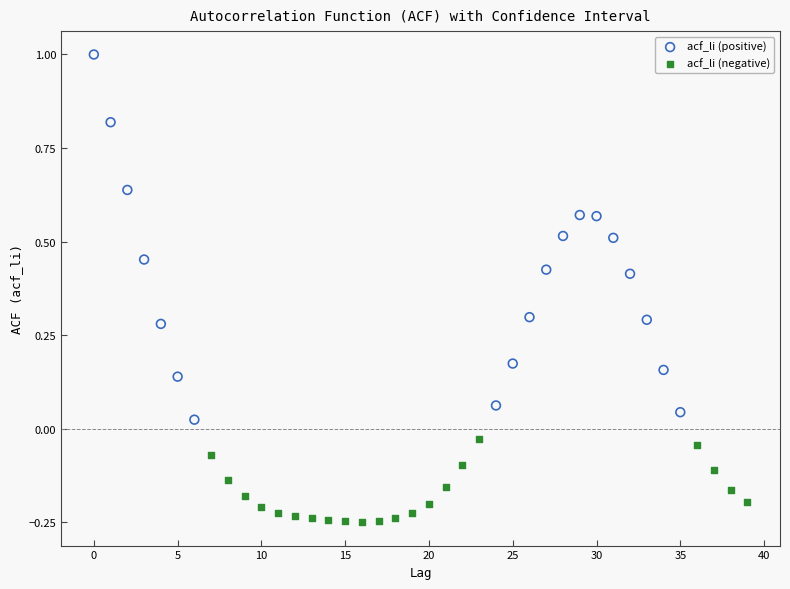

Which series has the largest Y range (max minus min)?

acf_li (positive)